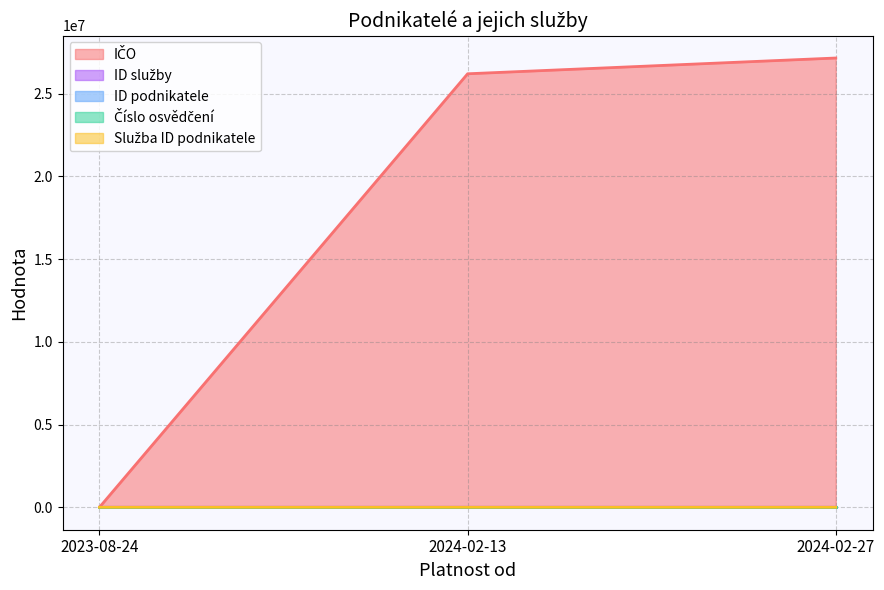

What is the difference between the maximum and minimum values in the ID služby series?

154